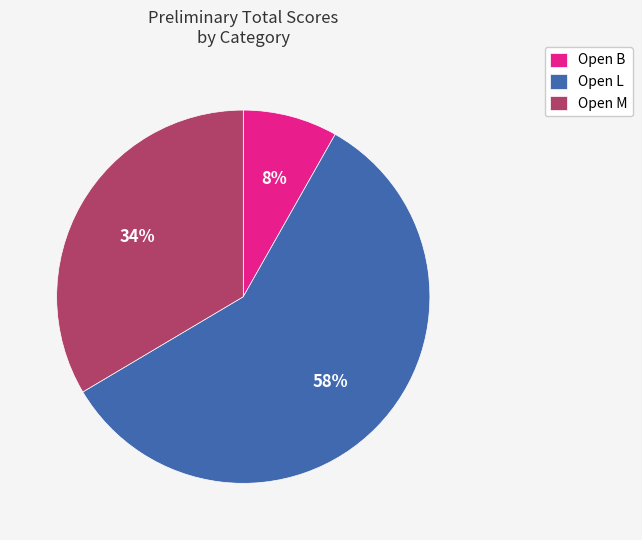

Do Open L and Open M together represent more than half of the pie?

Yes